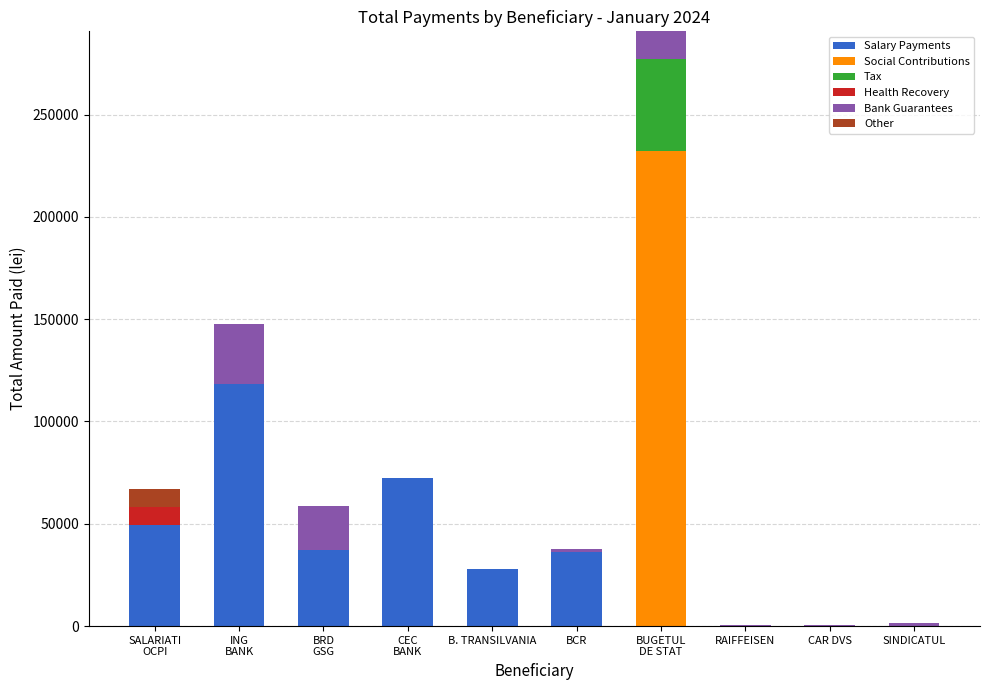

What is the highest value of the Salary Payments series?

118144